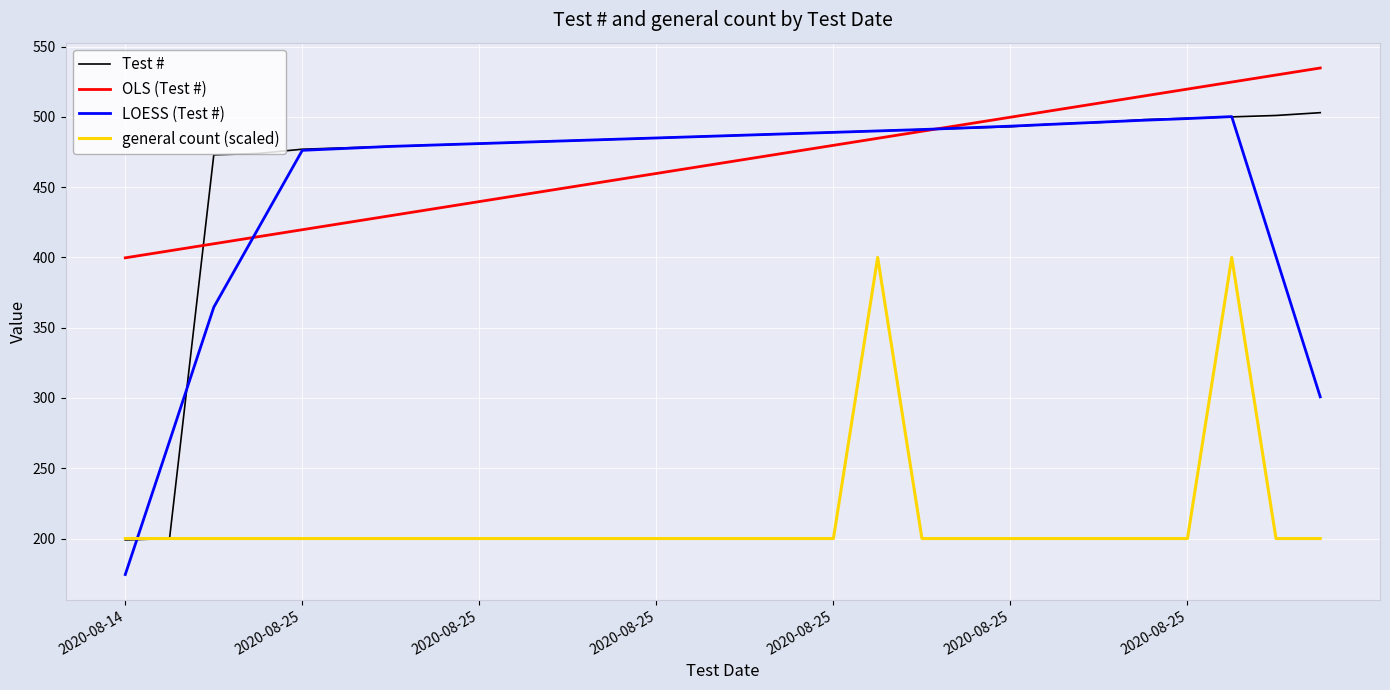

Which series has the widest spread of values?

LOESS (Test #)